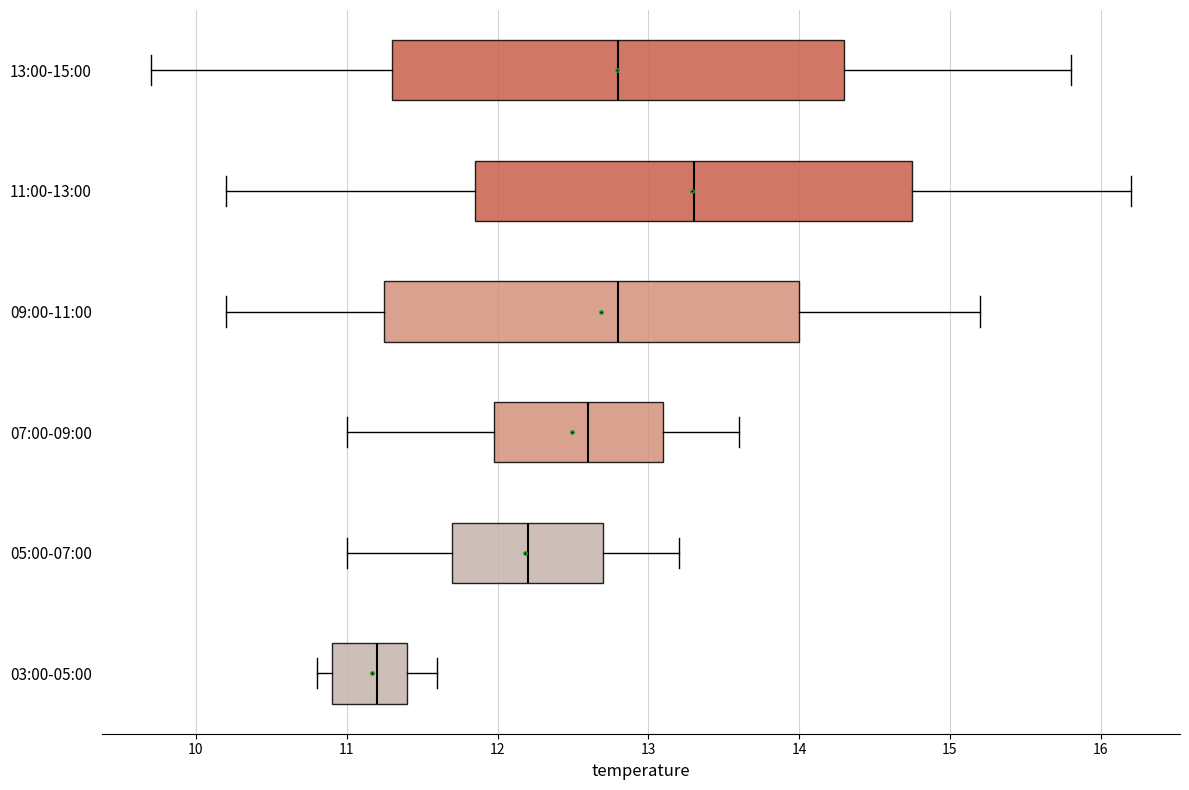

Reading bottom to top, transcribe this box plot: for each box, give where its median line is, the range the box spans, and where its two whiskers end, as read against the x-axis. The values are not printed on the chart, so give them approximately, as read against the axis.

03:00-05:00: median 11.2, box 10.9 to 11.4, whiskers 10.8 to 11.6
05:00-07:00: median 12.2, box 11.7 to 12.7, whiskers 11.0 to 13.2
07:00-09:00: median 12.6, box 12.0 to 13.1, whiskers 11.0 to 13.6
09:00-11:00: median 12.8, box 11.3 to 14.0, whiskers 10.2 to 15.2
11:00-13:00: median 13.3, box 11.9 to 14.8, whiskers 10.2 to 16.2
13:00-15:00: median 12.8, box 11.3 to 14.3, whiskers 9.7 to 15.8